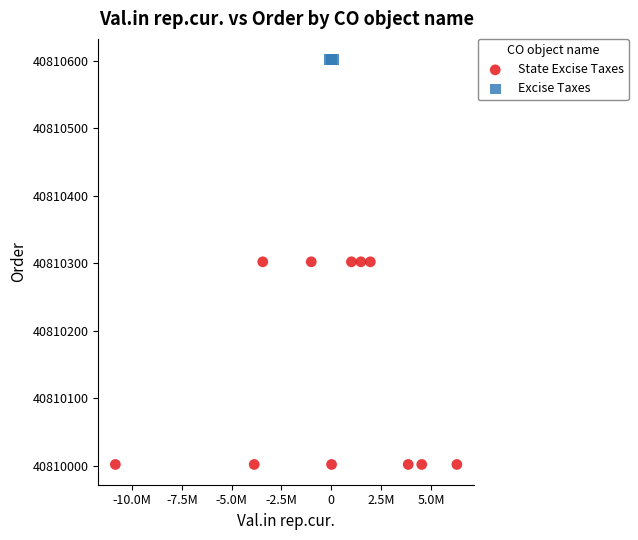

Which series contains the lowest Y value?

State Excise Taxes